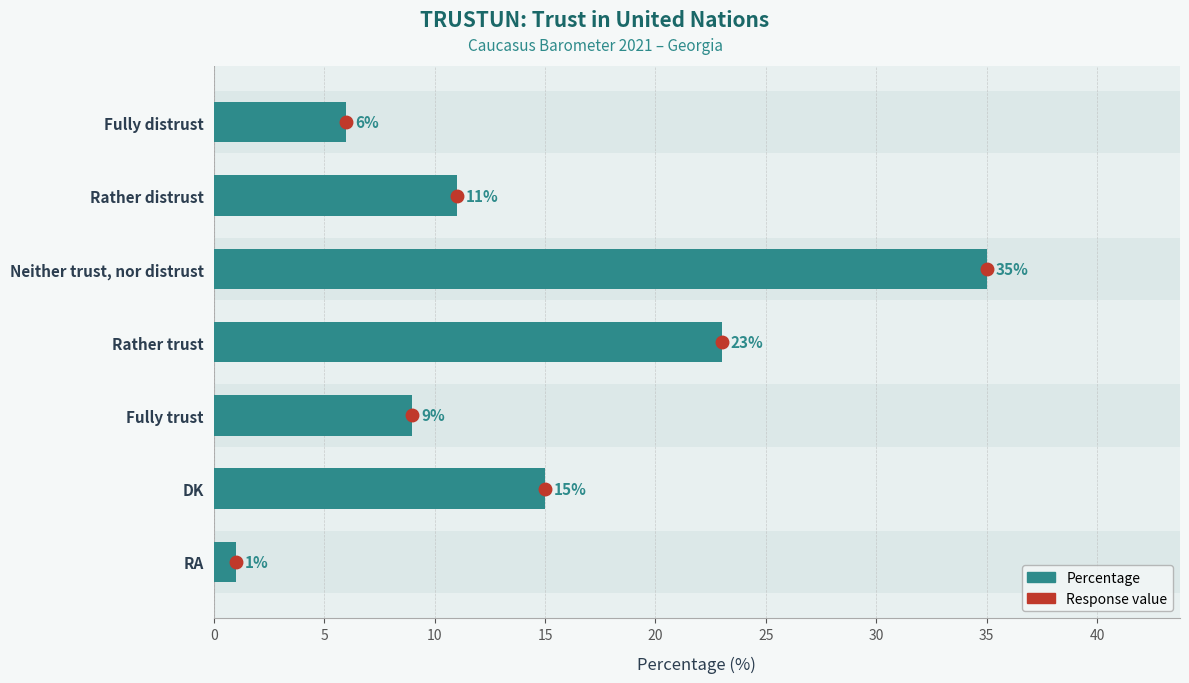

What is the smallest value displayed?

1